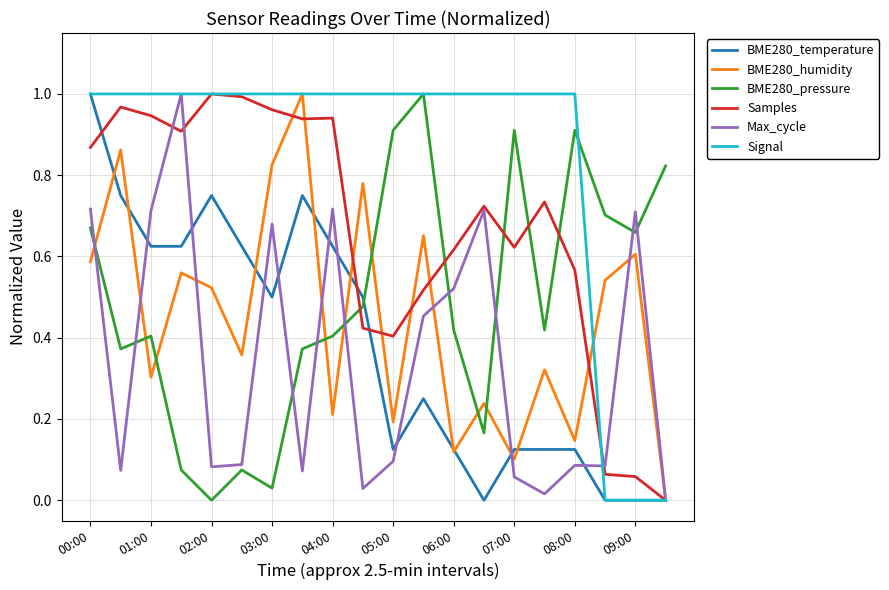

Which series has the largest total across all categories?

Signal